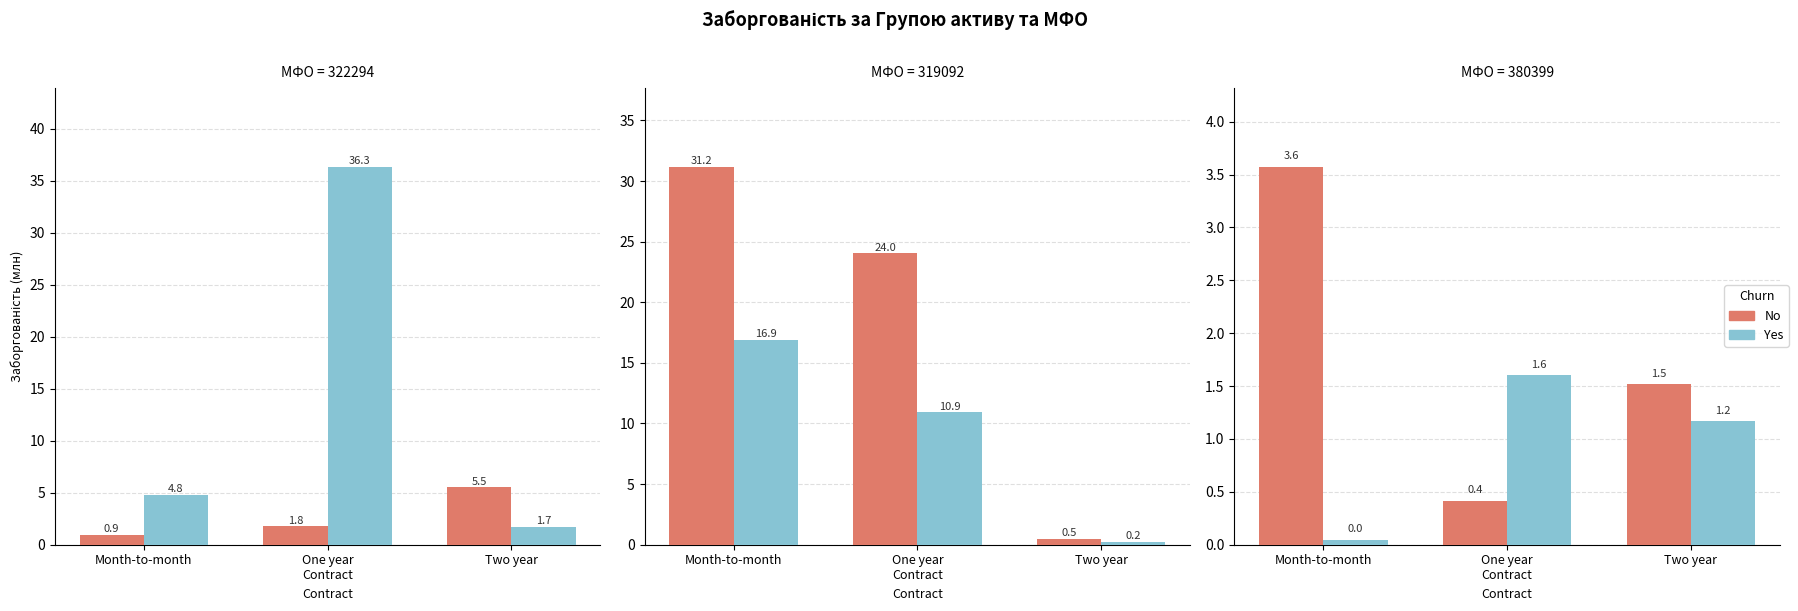

Is it true that No equals 0.6 at One year
Contract?

False